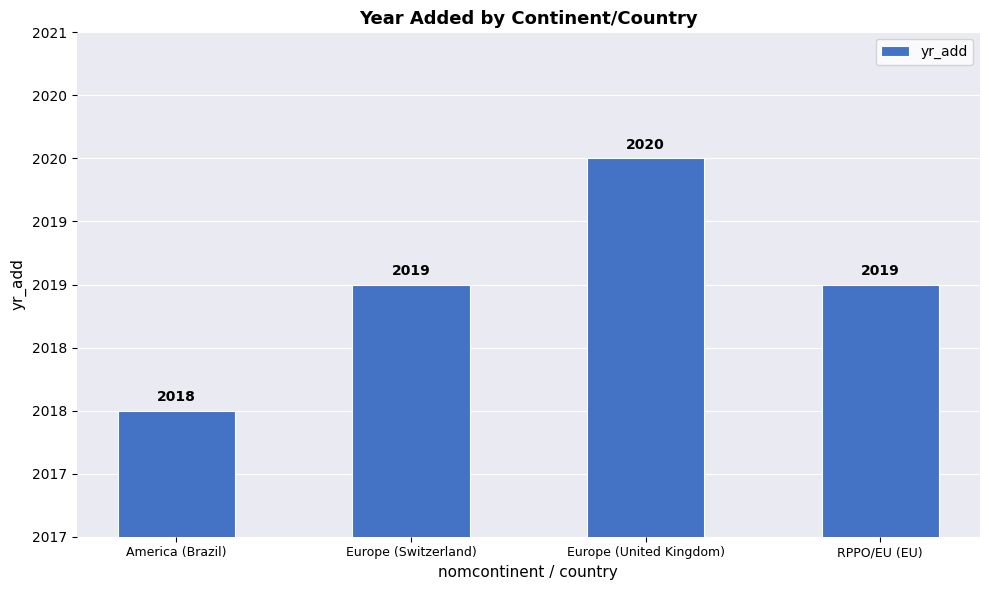

What is the difference between the maximum and second lowest values?

1